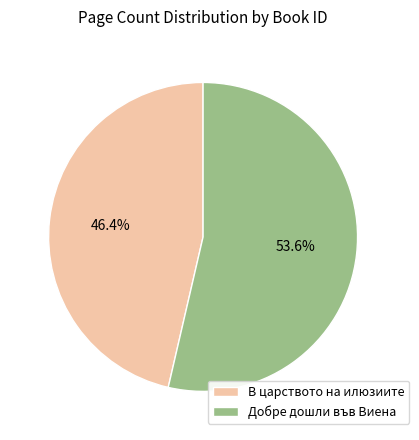

Which slice is the largest?

Добре дошли във Виена